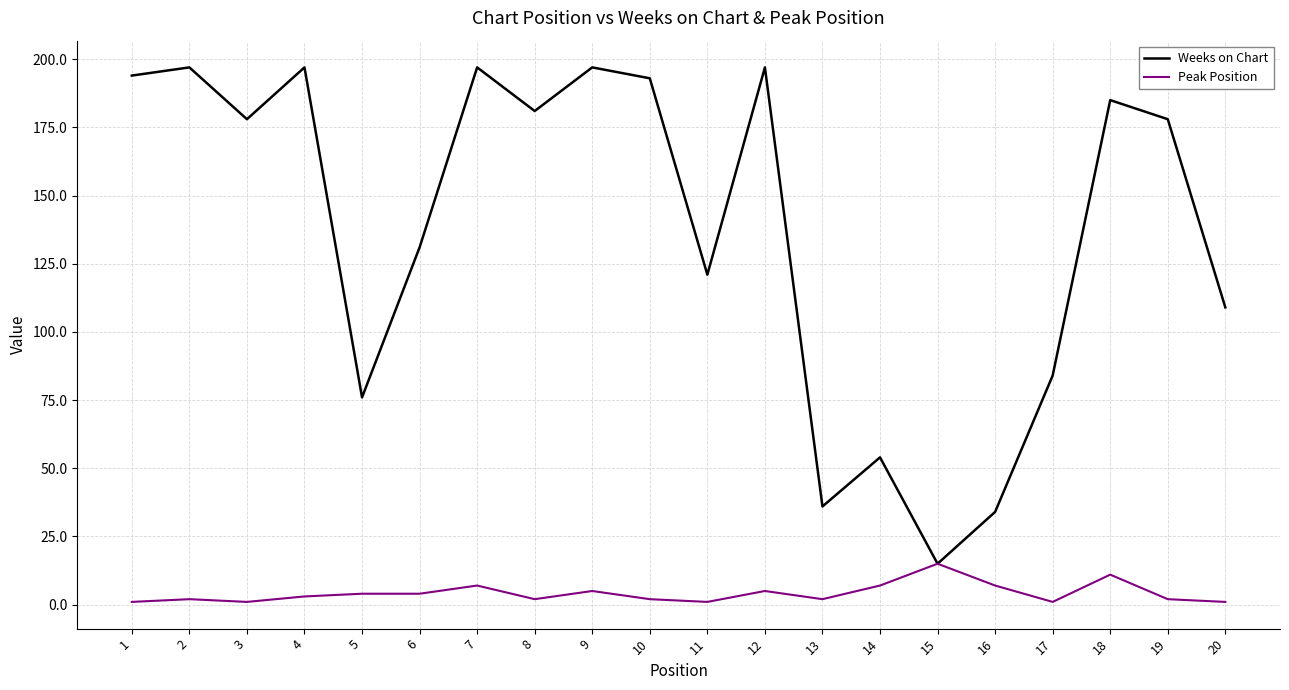

Is it true that Peak Position equals 4 at 6?

True